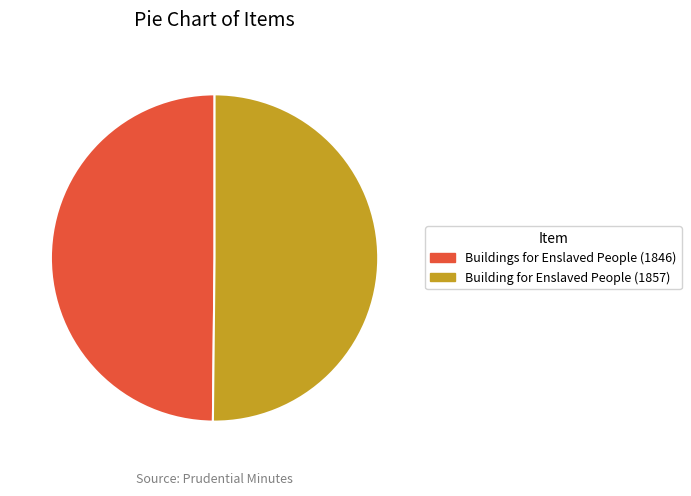

True or false: Buildings for Enslaved People (1846) accounts for 50% of the total.

True